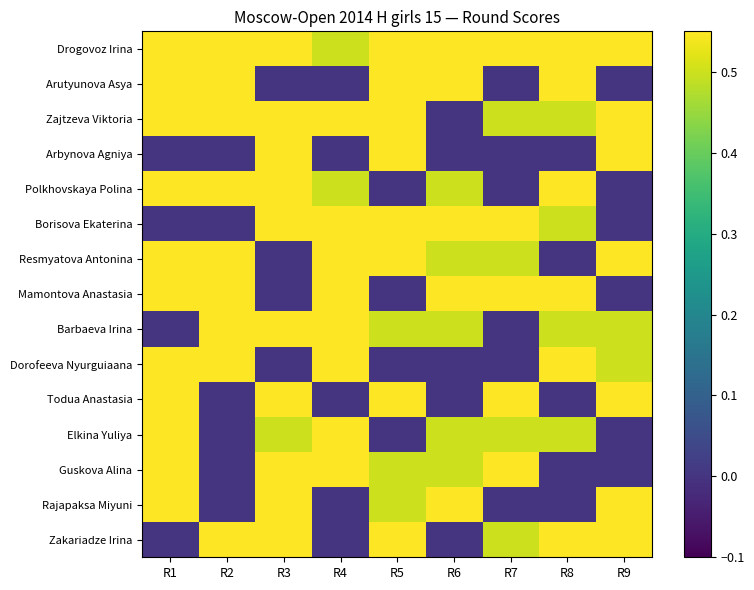

Which has a higher value, R4 or R1?

R1